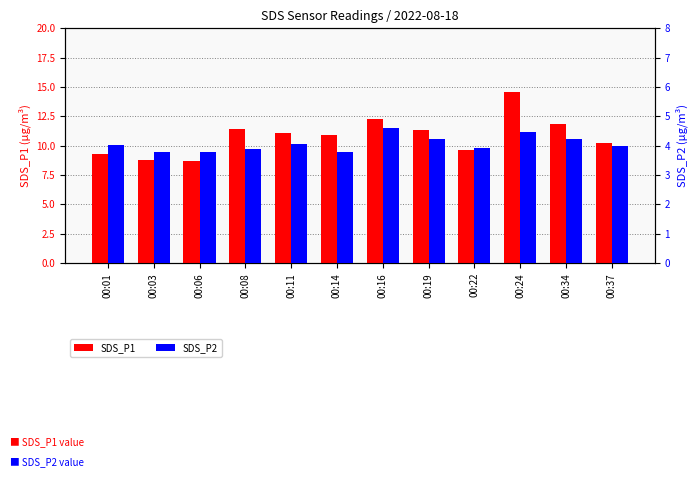

List the labels in order of SDS_P1 value, smallest first.

00:06, 00:03, 00:01, 00:22, 00:37, 00:14, 00:11, 00:19, 00:08, 00:34, 00:16, 00:24